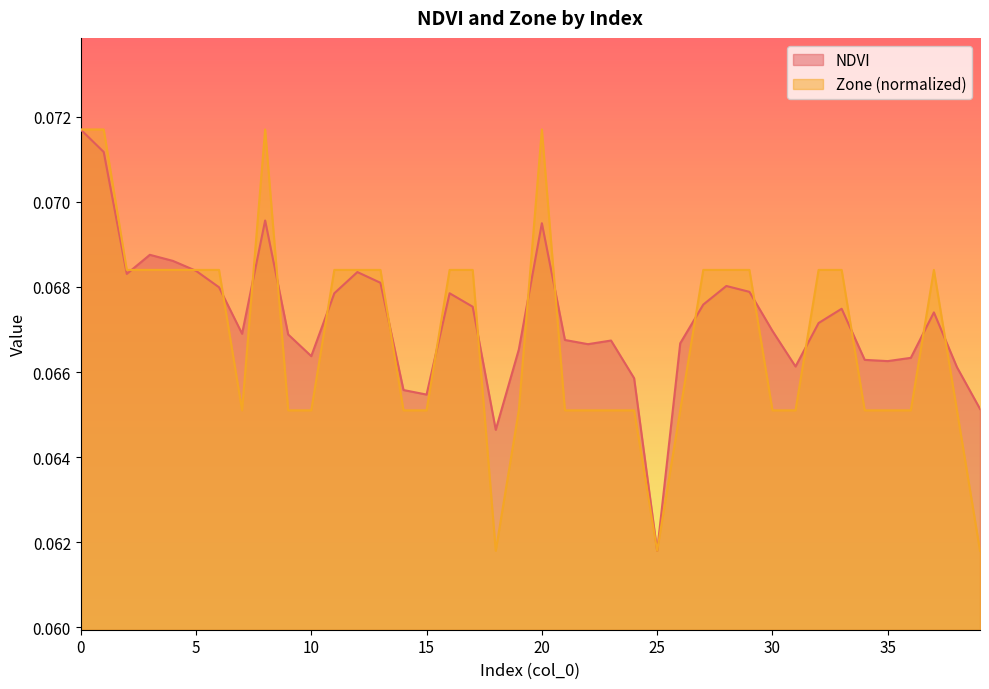

True or false: Zone and NDVI cross at least once.

True